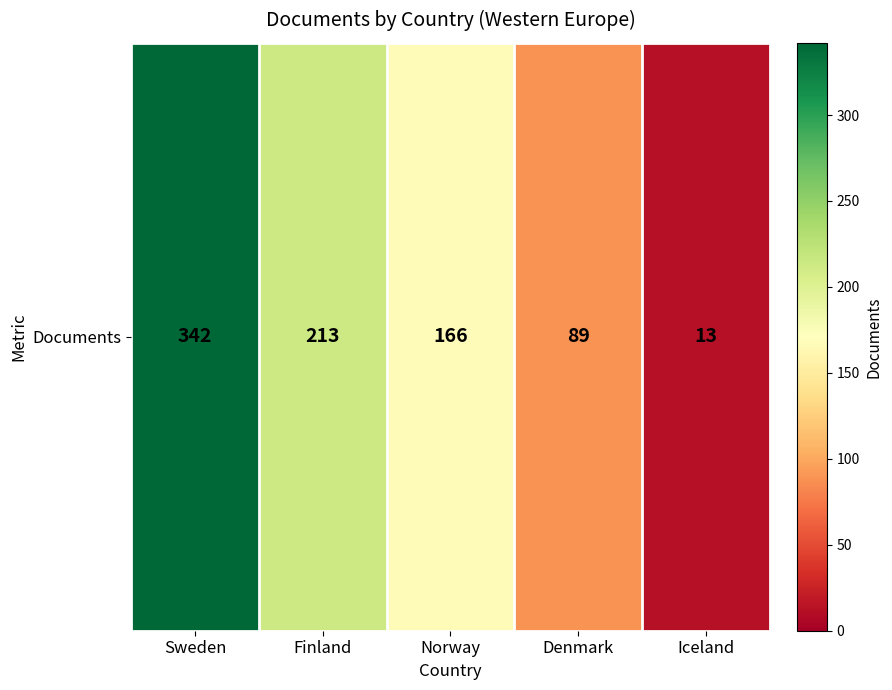

What is the sum of the values at Sweden and Norway?

508